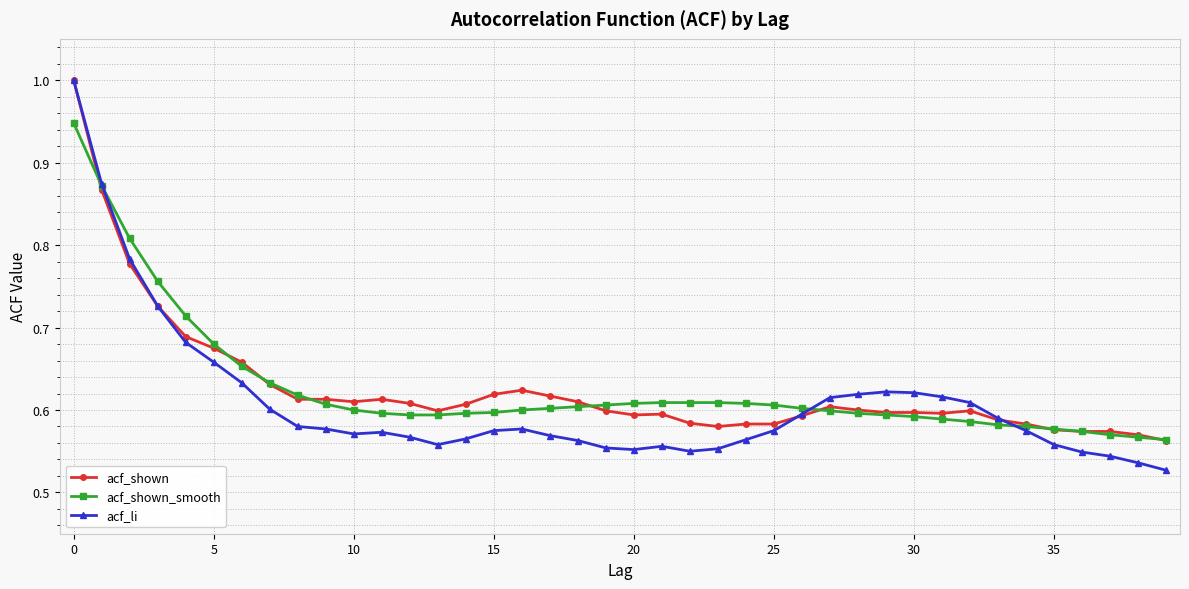

Which series has the widest spread of values?

acf_li